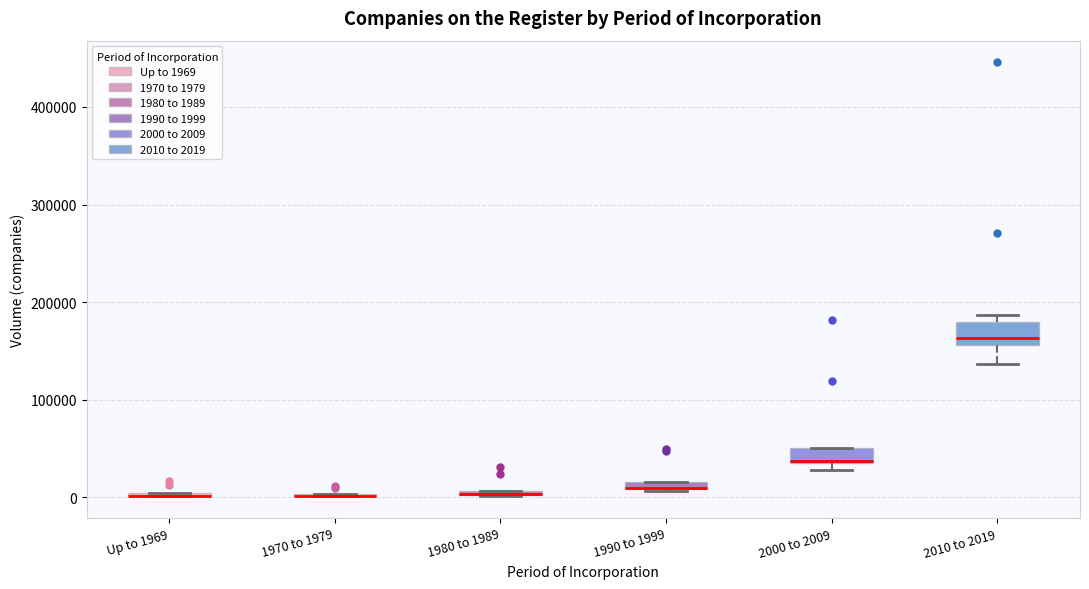

Where is the upper edge of the box for 1990 to 1999 on the y-axis? The values are not printed on the chart, so give them approximately, as read against the axis.

20000